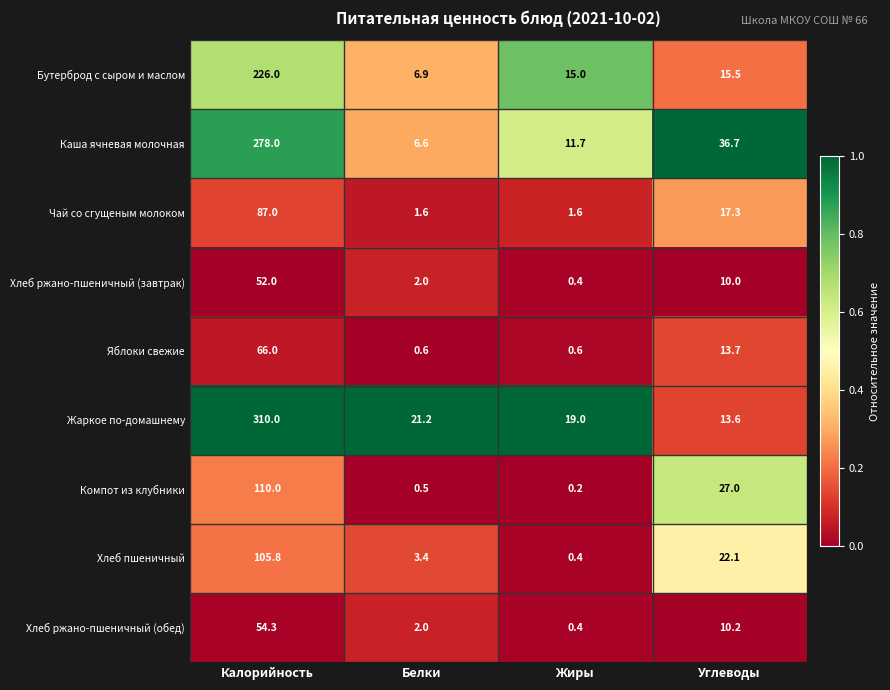

List the series in order of their peak value, lowest first.

Хлеб ржано-пшеничный (завтрак), Хлеб ржано-пшеничный (обед), Яблоки свежие, Чай со сгущеным молоком, Хлеб пшеничный, Компот из клубники, Бутерброд с сыром и маслом, Каша ячневая молочная, Жаркое по-домашнему